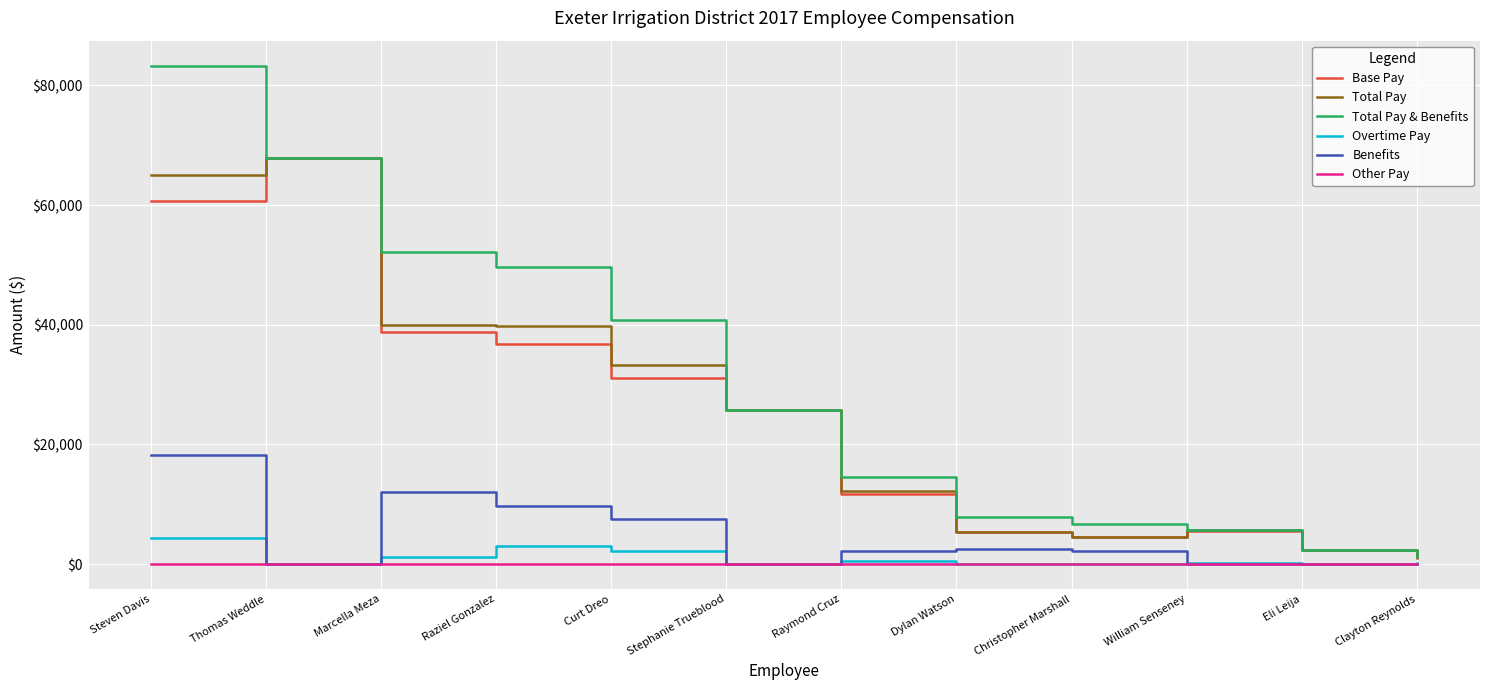

At how many categories does at least one series exceed 5289?

10